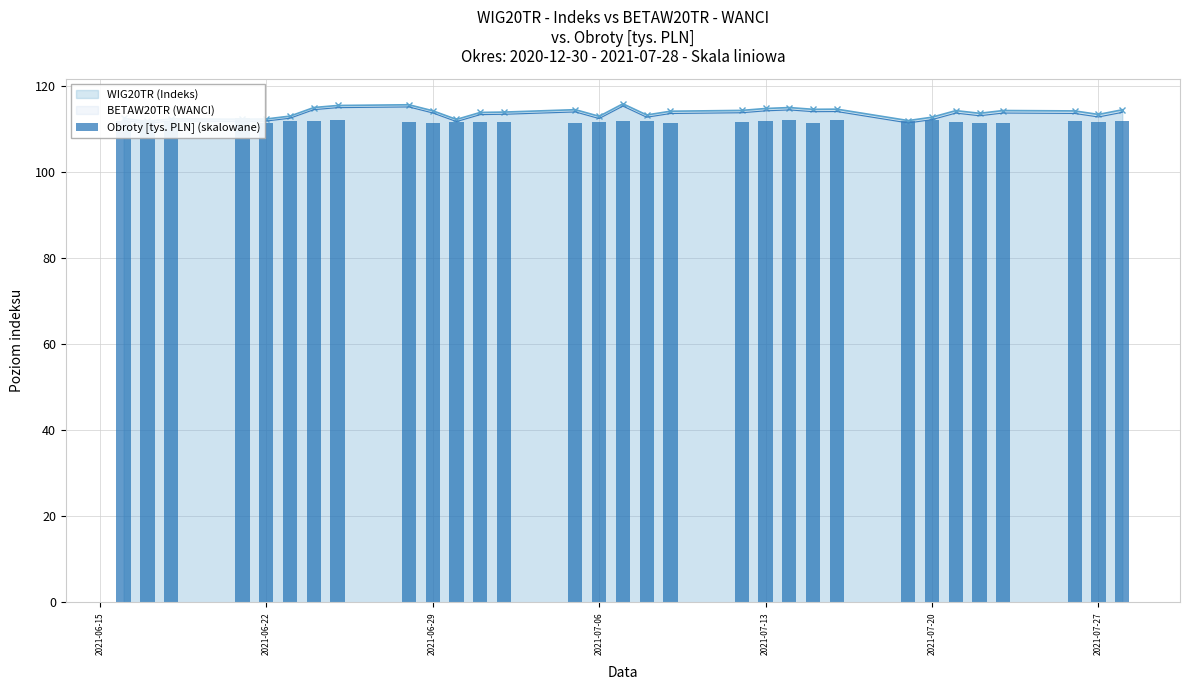

What is the smallest value displayed?

111.3